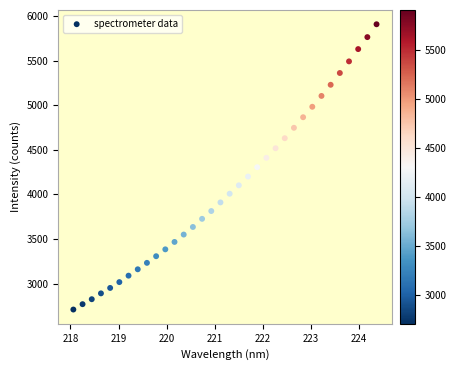

What is the range of Y values (max minus min)?

3201.1